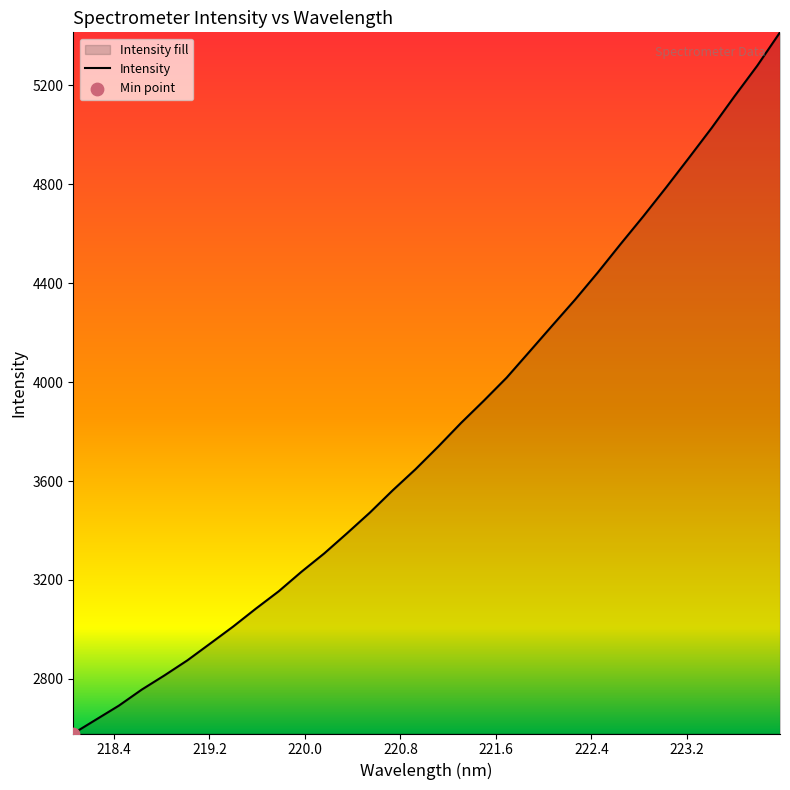

What is the greatest value displayed?

5414.1